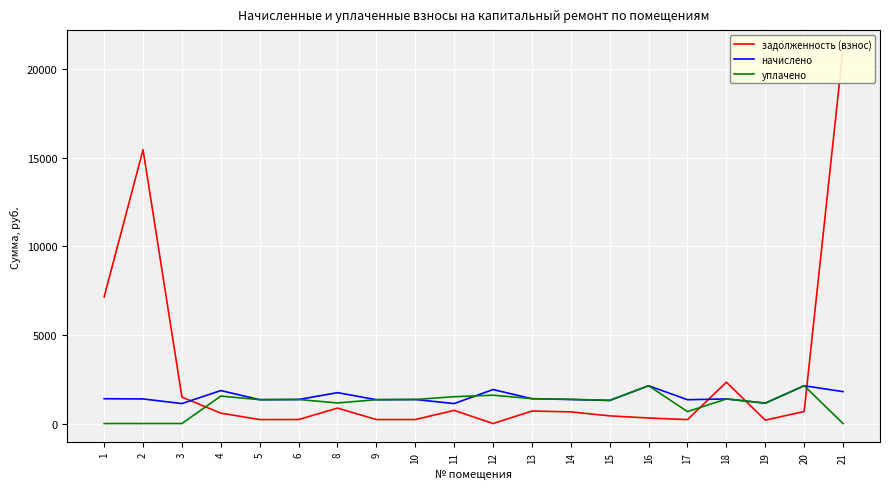

Where do начислено and задолженность (взнос) first cross each other?

3 and 4